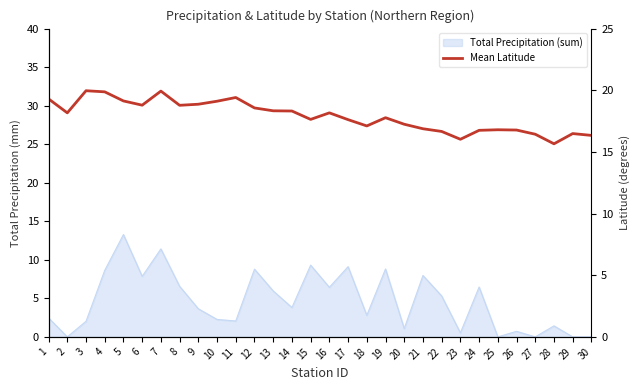

Rank the categories by value from highest to lowest.

3, 7, 4, 11, 1, 5, 10, 9, 6, 8, 12, 13, 14, 2, 16, 19, 15, 17, 20, 18, 21, 25, 26, 24, 22, 29, 27, 30, 23, 28